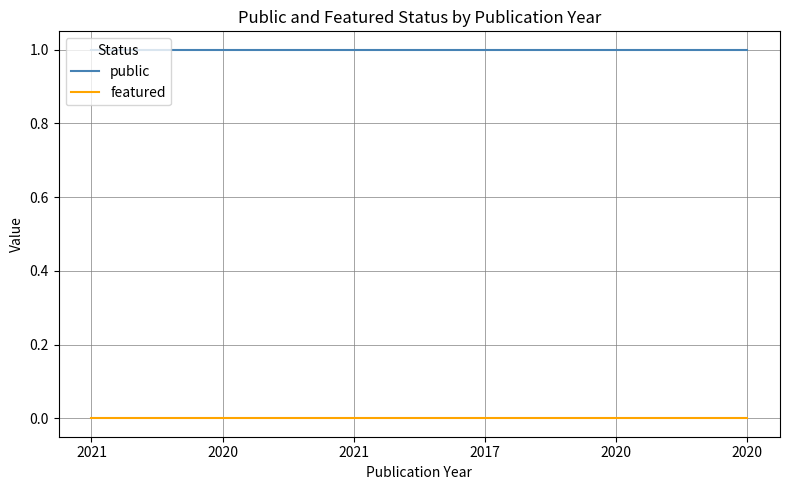

What is the value of the public point at the 3rd from the left?

1